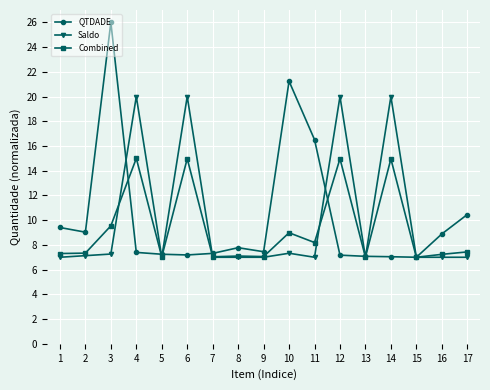

True or false: Saldo has more than 0 interior local peaks.

True